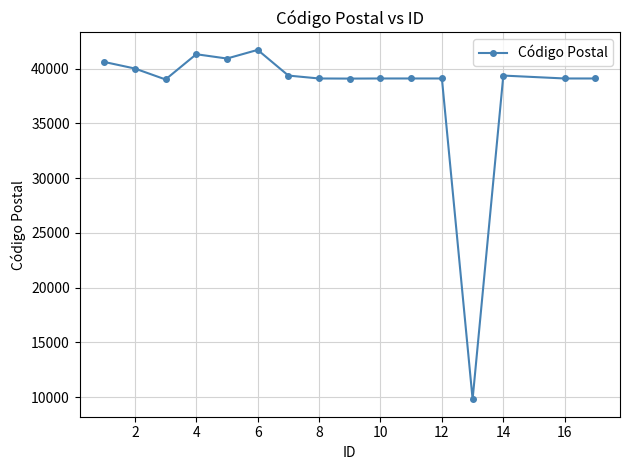

What is the sum of all values?

605645